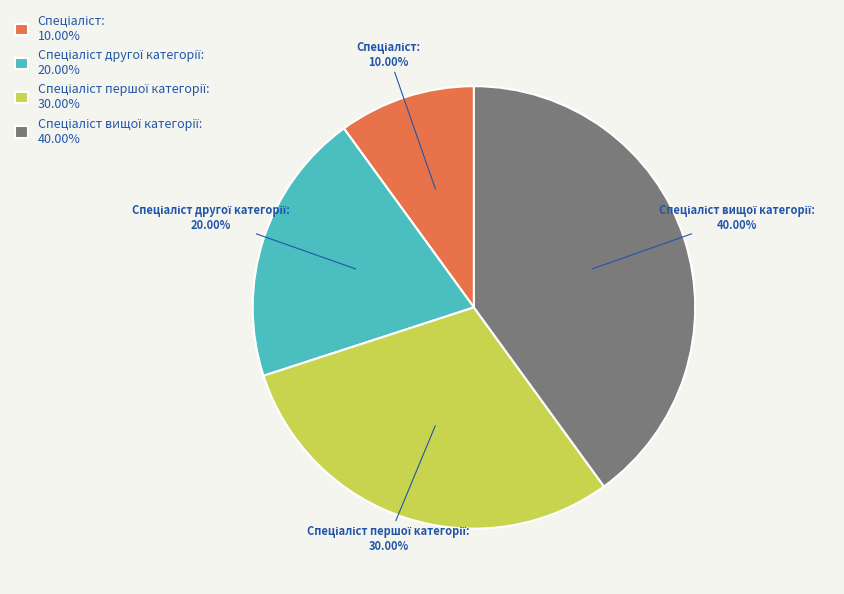

Is there any slice that represents more than half of the pie?

No